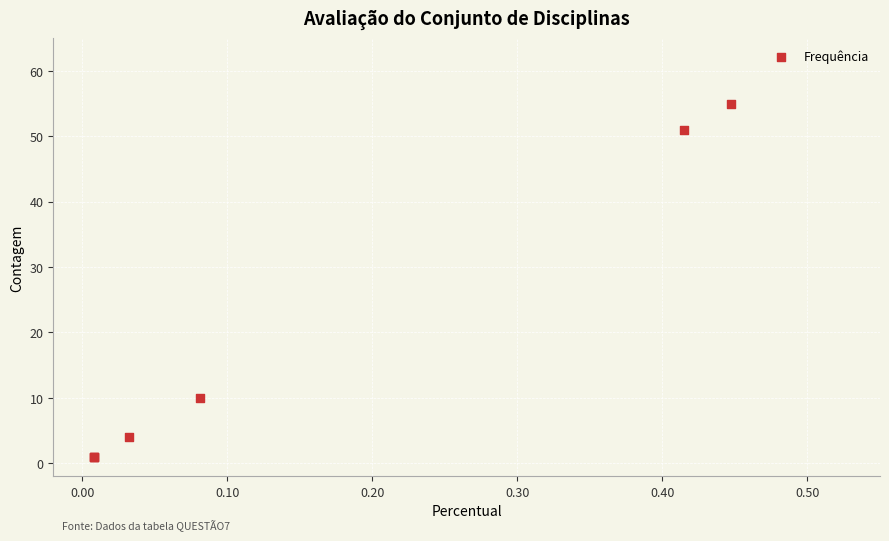

What Y value in the scatter plot is closest to 28?

10